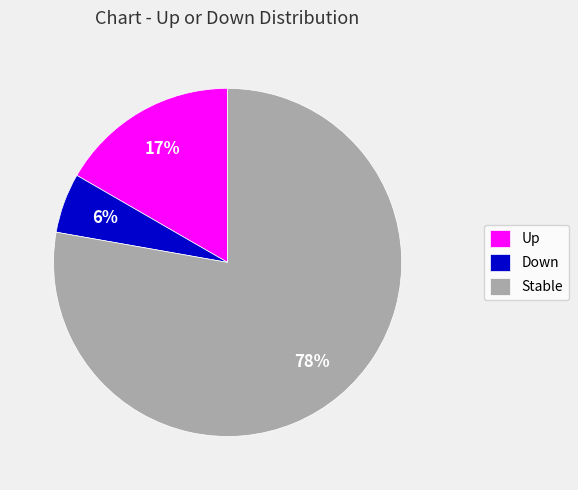

What percentage is the Up slice, to the nearest percent?

17%